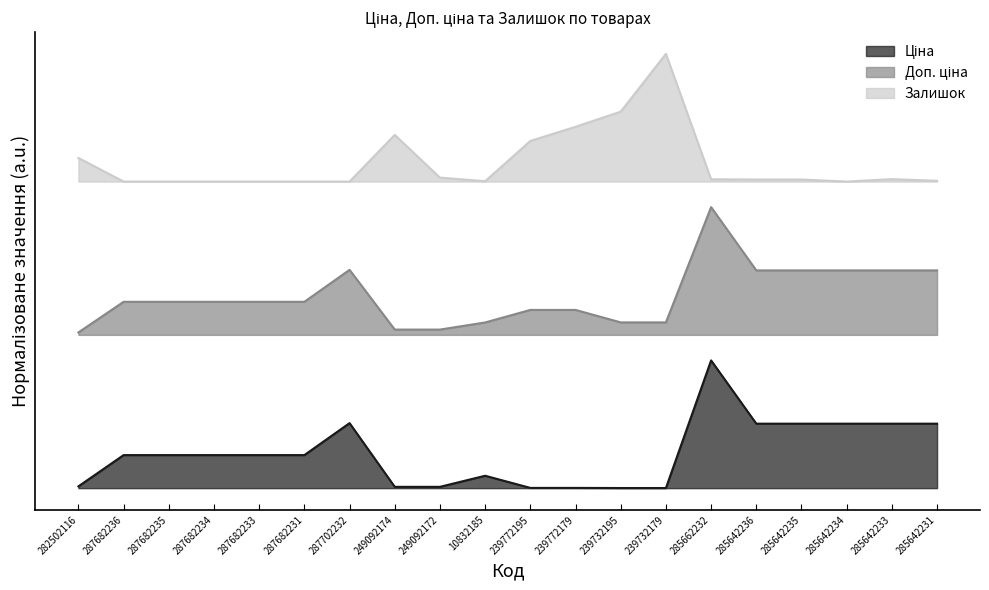

Between 239772195 and 285662232, which series saw the biggest shift?

Ціна